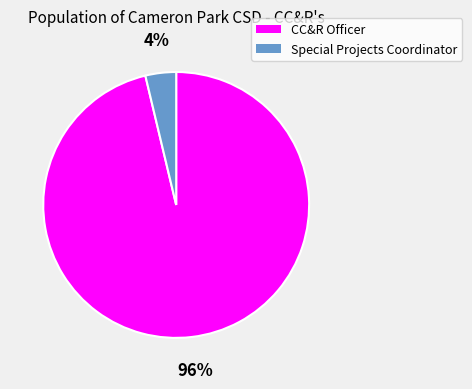

Which slice is the smallest?

Special Projects Coordinator